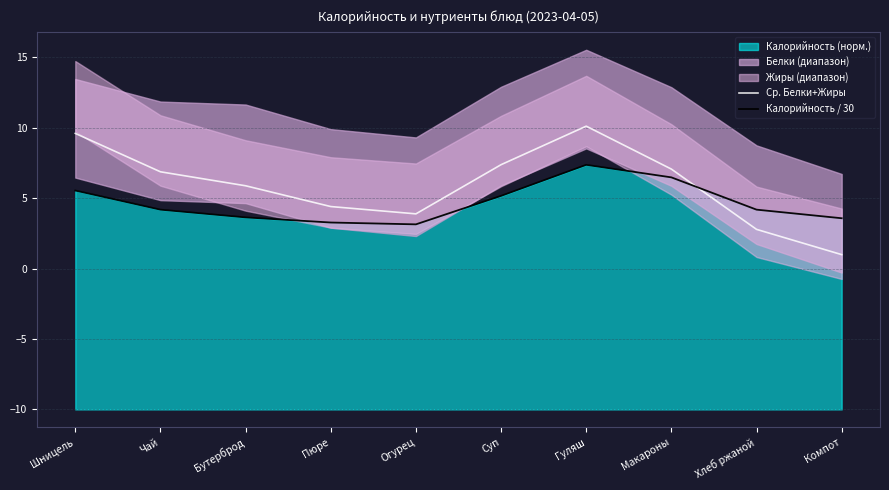

What is the value of the Калорийность / 30 point at the 3rd from the left?

3.6